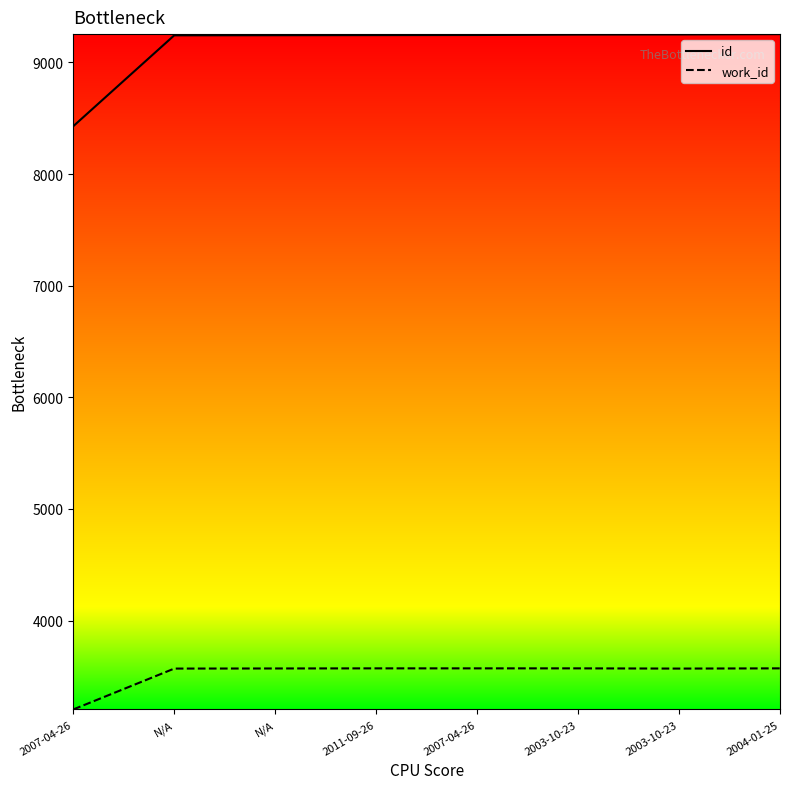

At which label is id closest to 8841?

N/A